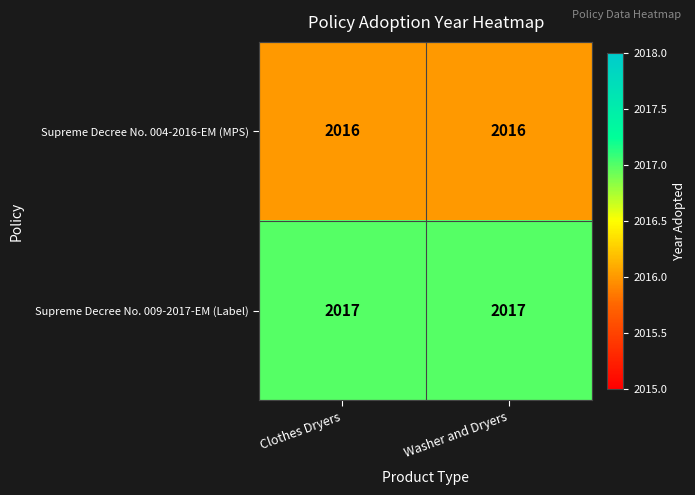

What is the average value of the Supreme Decree No. 009-2017-EM (Label) series?

2017